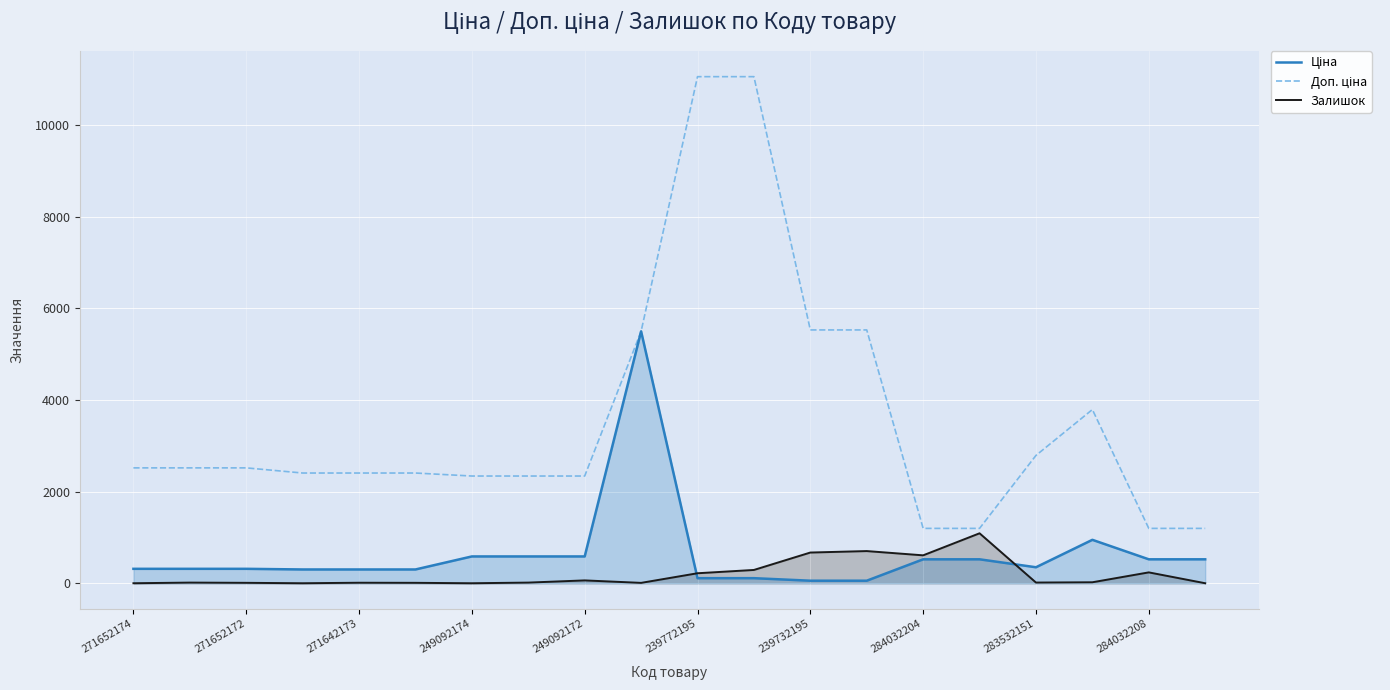

What is the total value across all series at 249092174?

2924.6